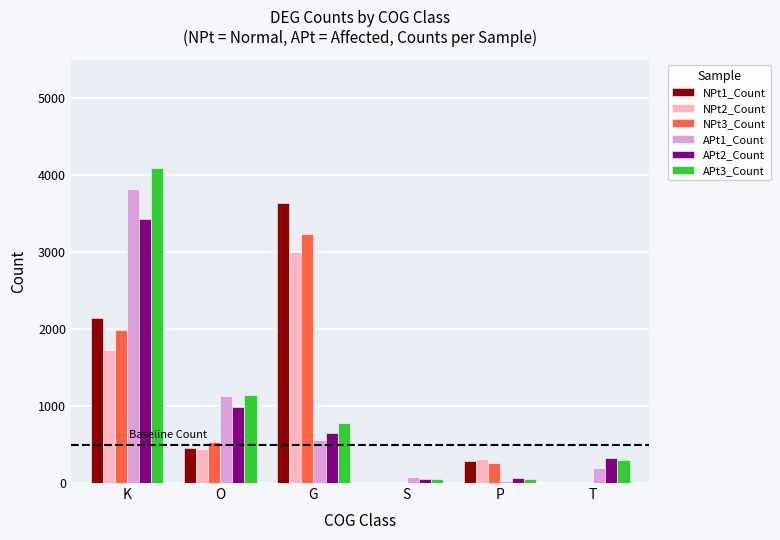

What is the total value across all series at O?

4686